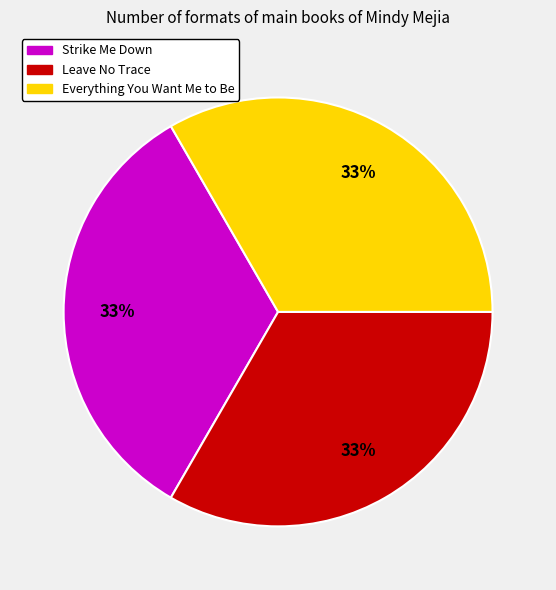

Is there any slice that represents more than half of the pie?

No